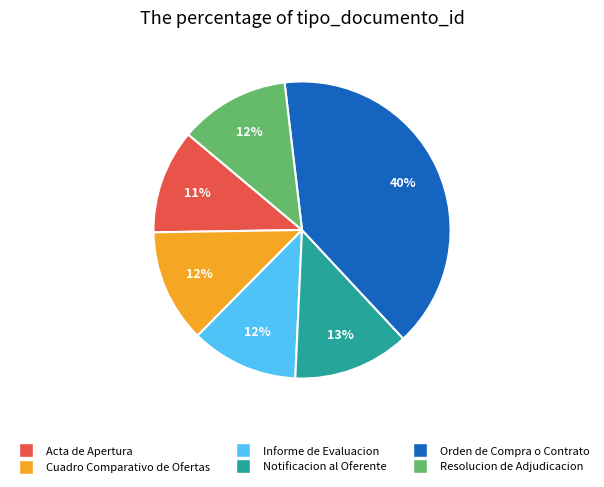

Does Acta de Apertura account for over 50% of the chart?

No